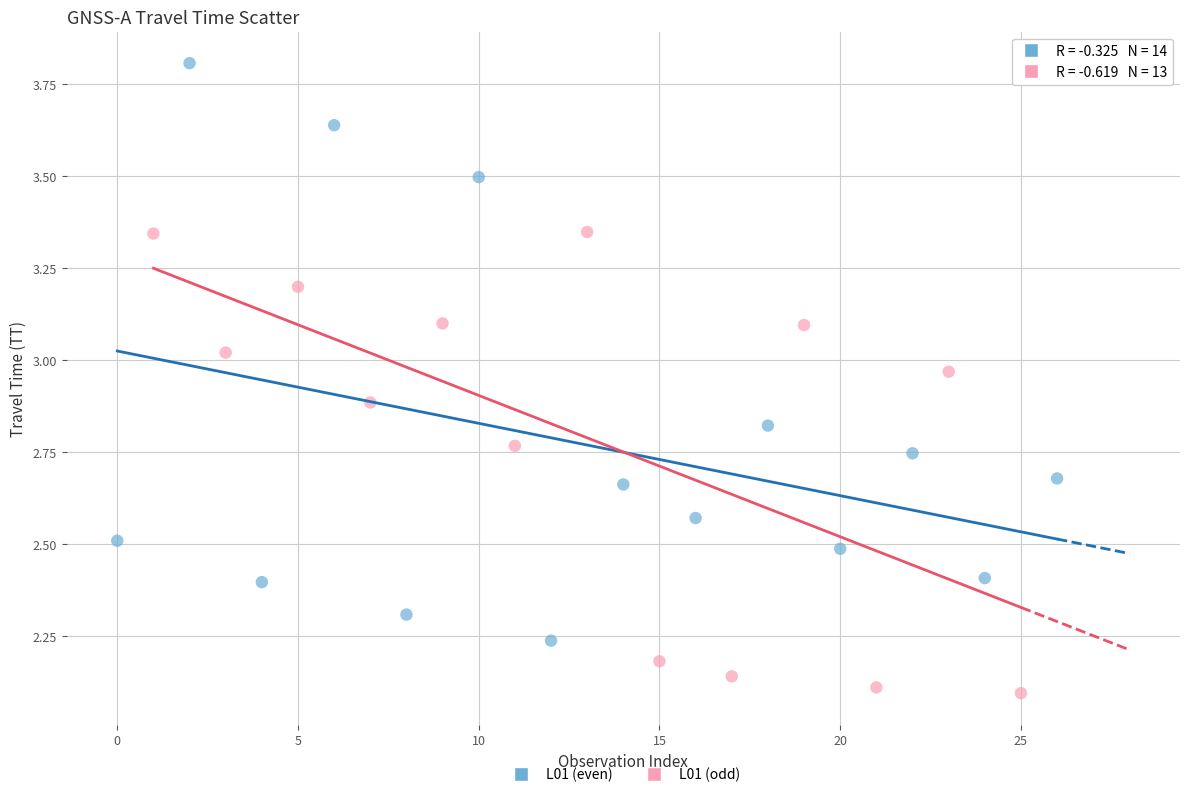

Which series contains the lowest Y value?

L01 (odd)